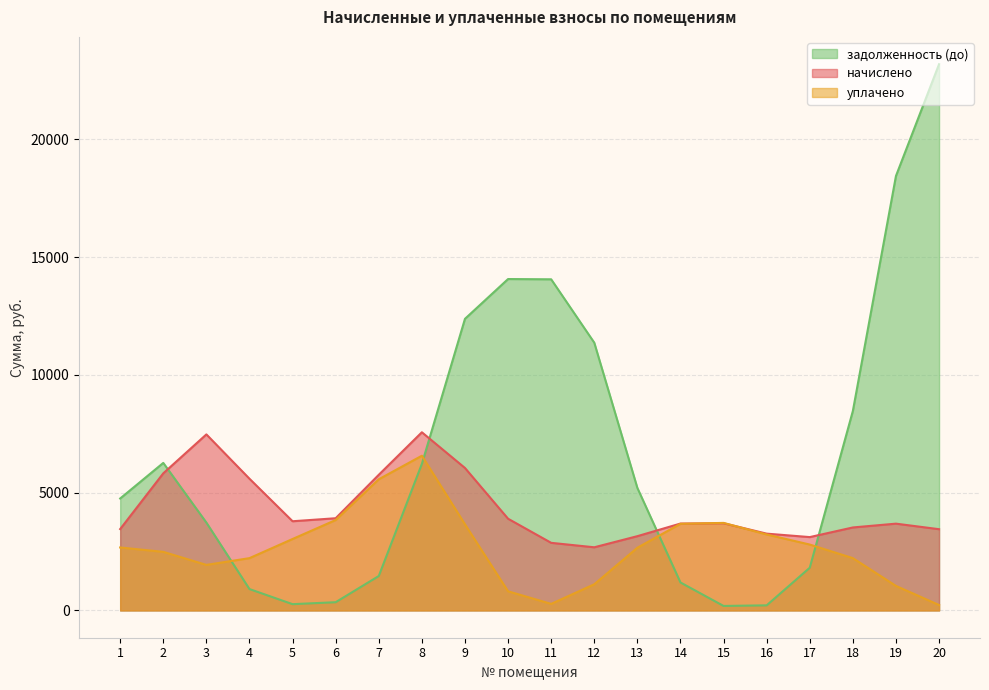

Which series has the largest range (max minus min)?

задолженность (до)